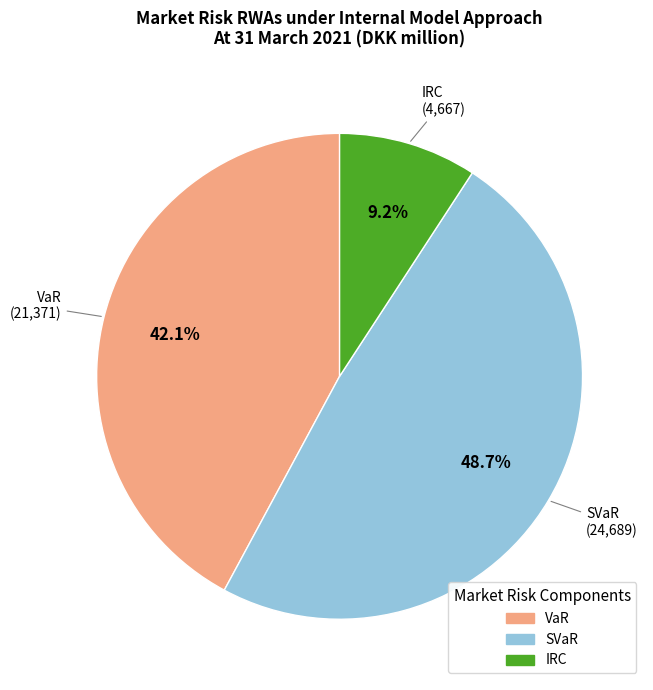

What percentage do SVaR and VaR together represent?

90.8%